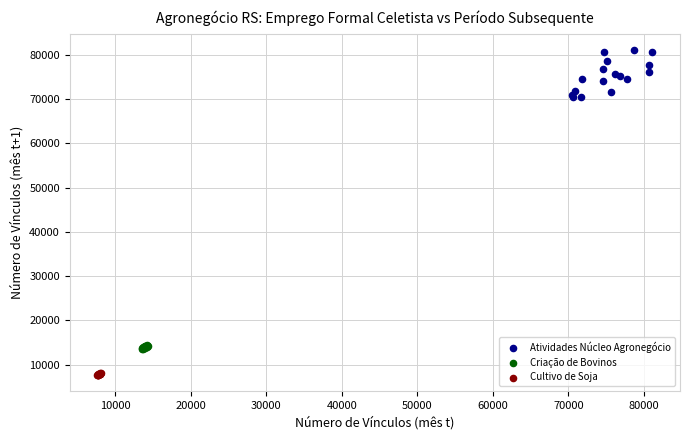

Which series contains the lowest Y value?

Cultivo de Soja